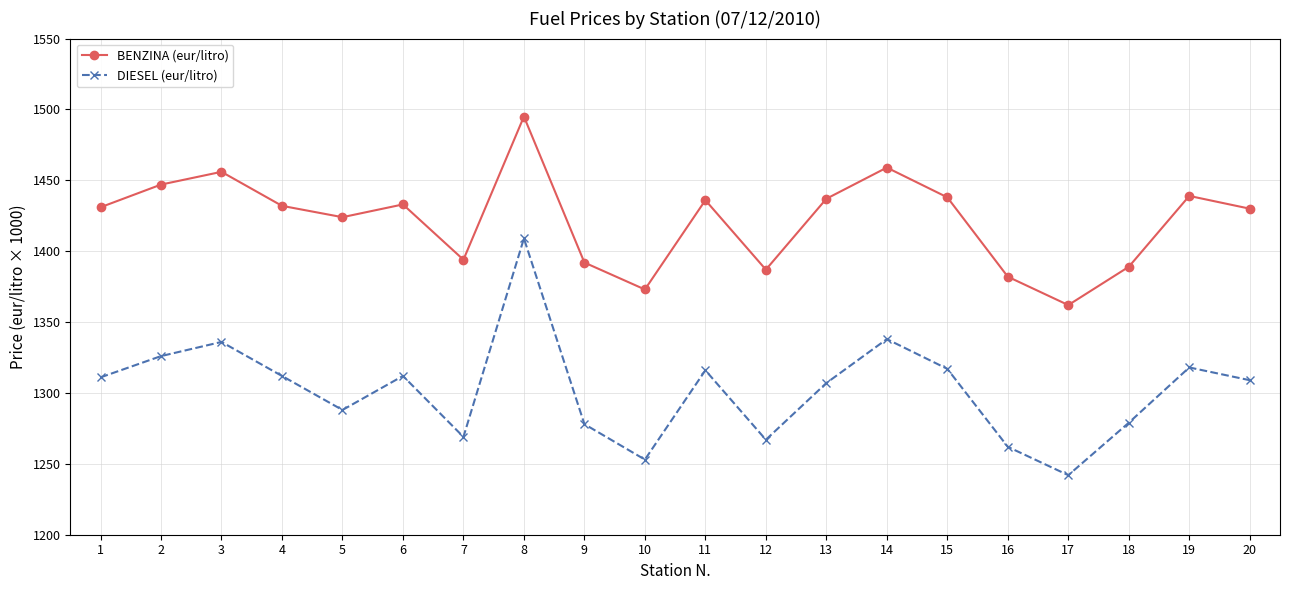

List the series in order of their peak value, lowest first.

DIESEL (eur/litro), BENZINA (eur/litro)